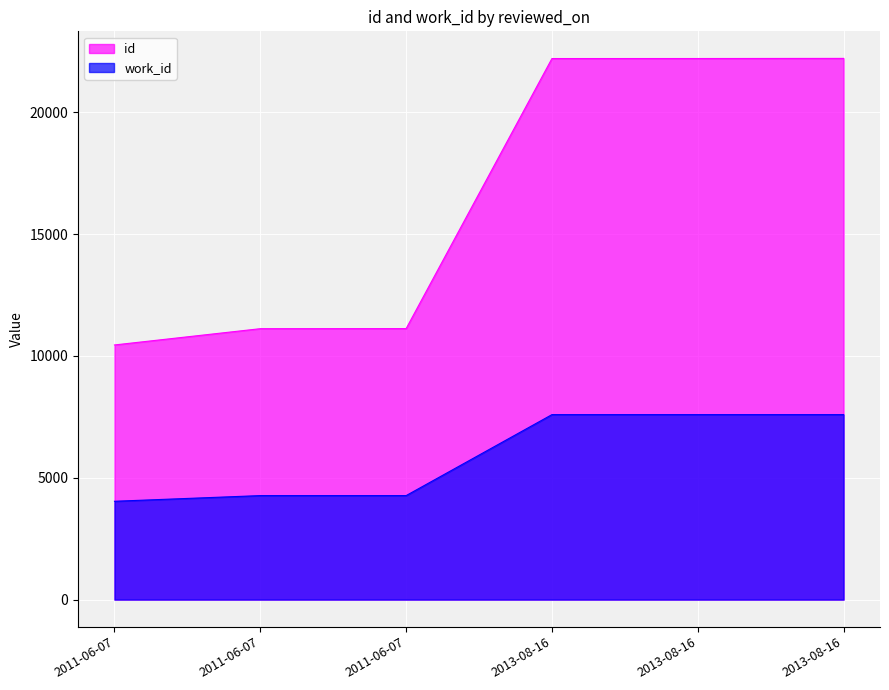

What is the value of the id point at the 4th from the left?

22211